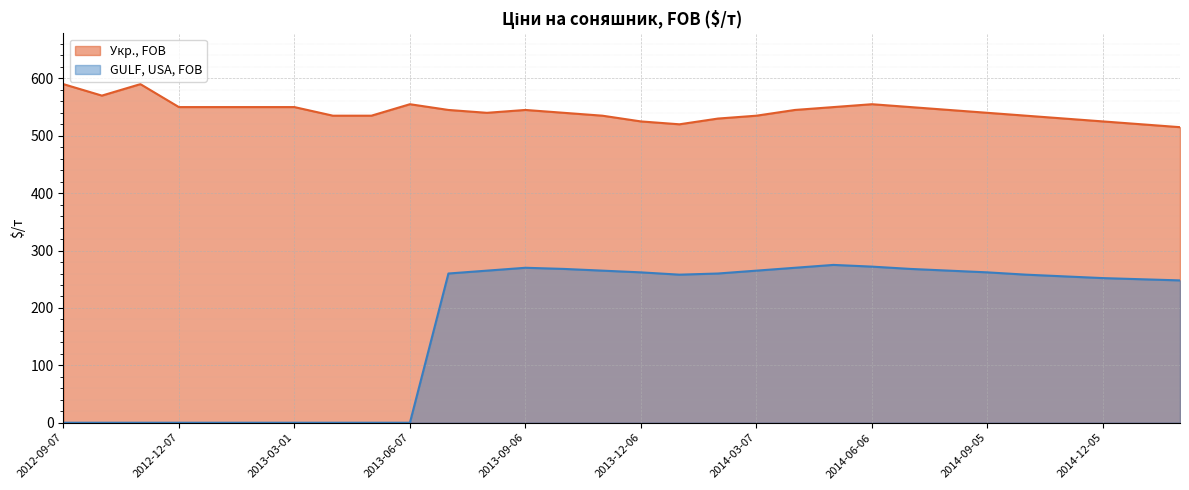

What is the difference between the Укр., FOB values at 2015-01-09 and 2014-06-06?

35